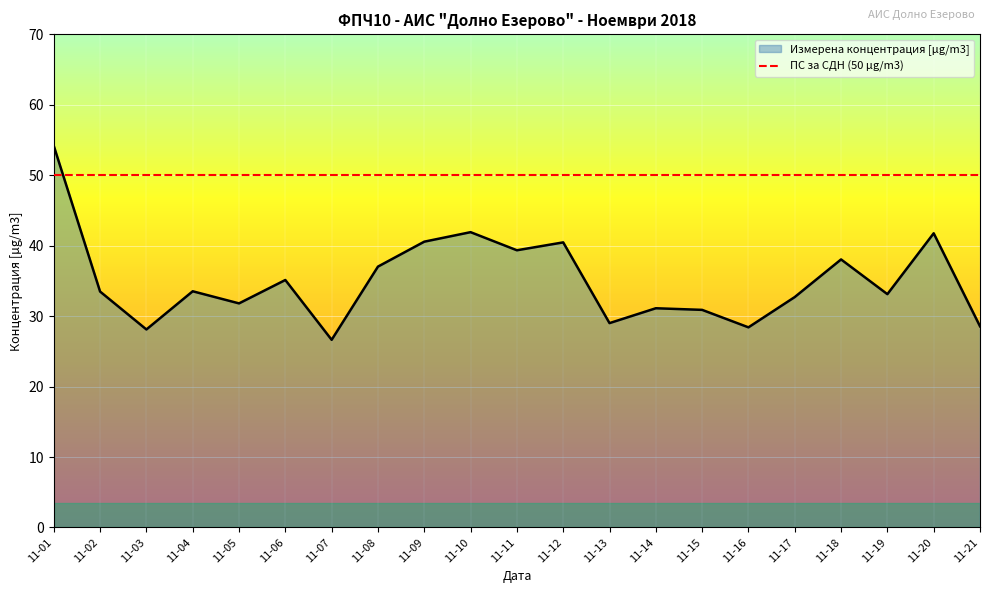

At which label does Измерена концентрация [µg/m3] reach its peak?

11-01